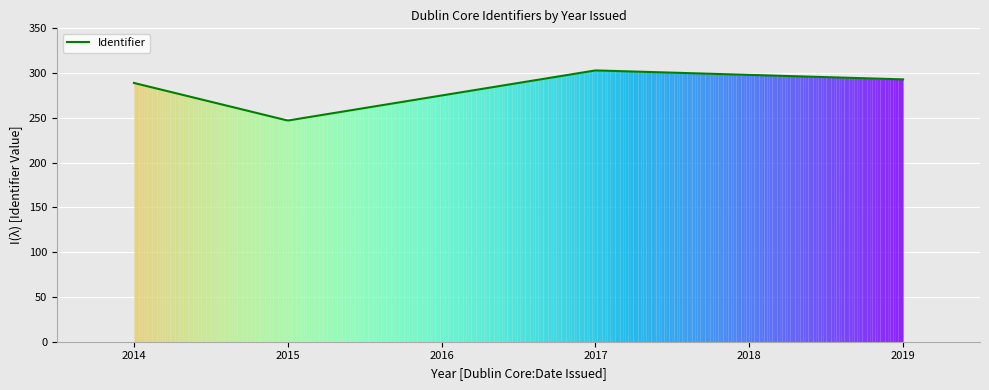

What is the greatest value displayed?

302.9